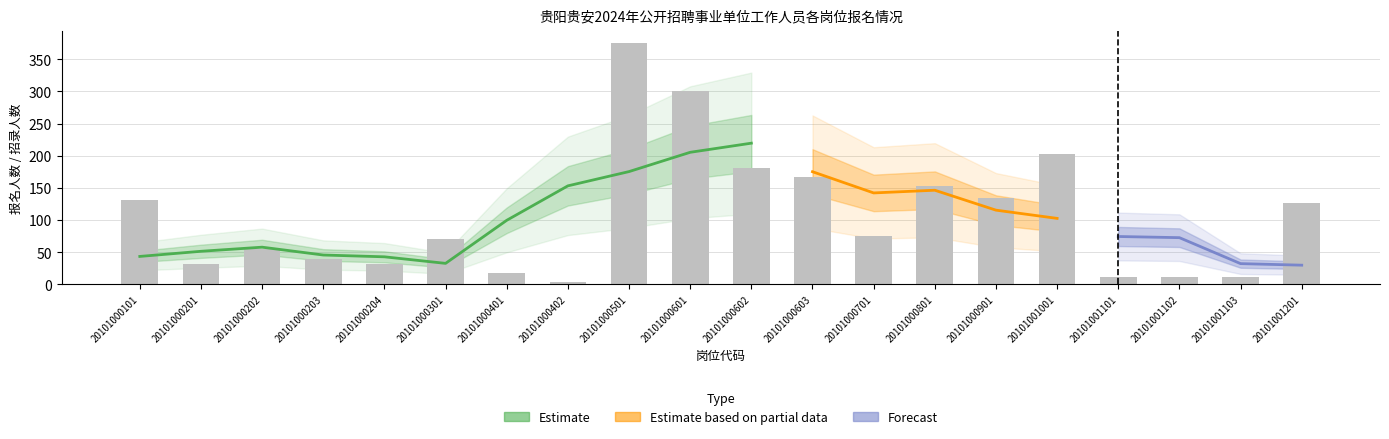

What is the change in value from 20101000602 to 20101000701?

-106